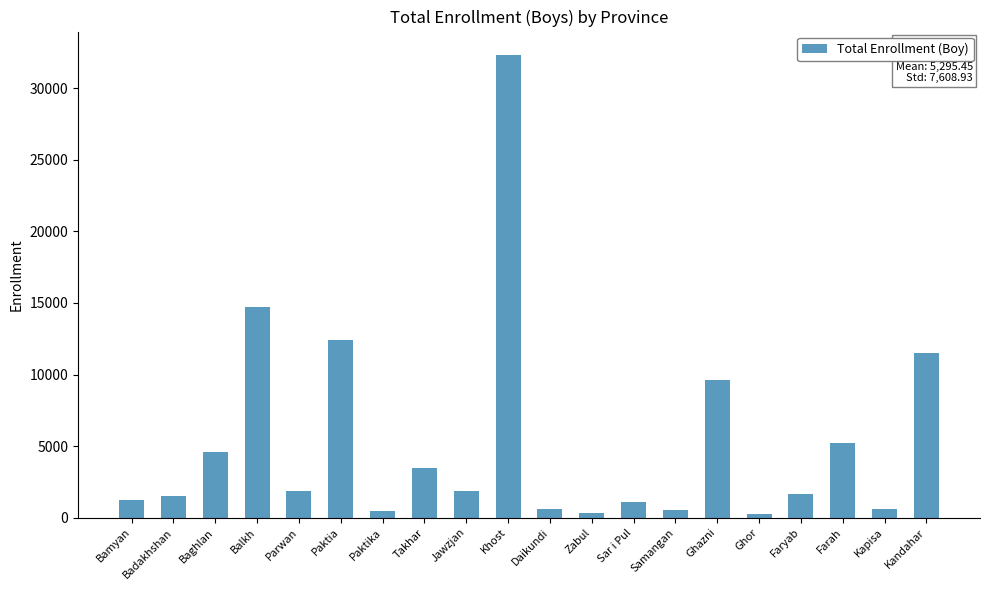

Is it true that the value at Paktia is 12412?

True